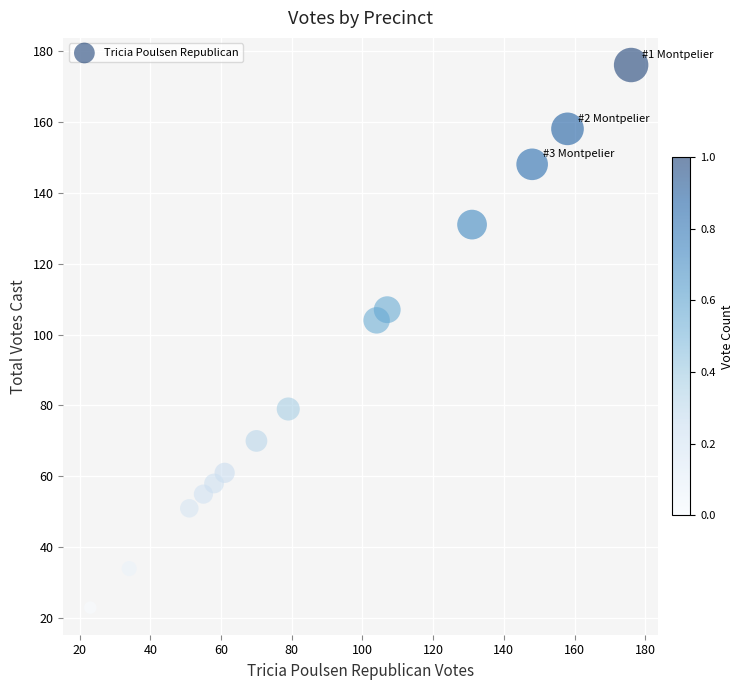

What Y value in the scatter plot is closest to 99?

104